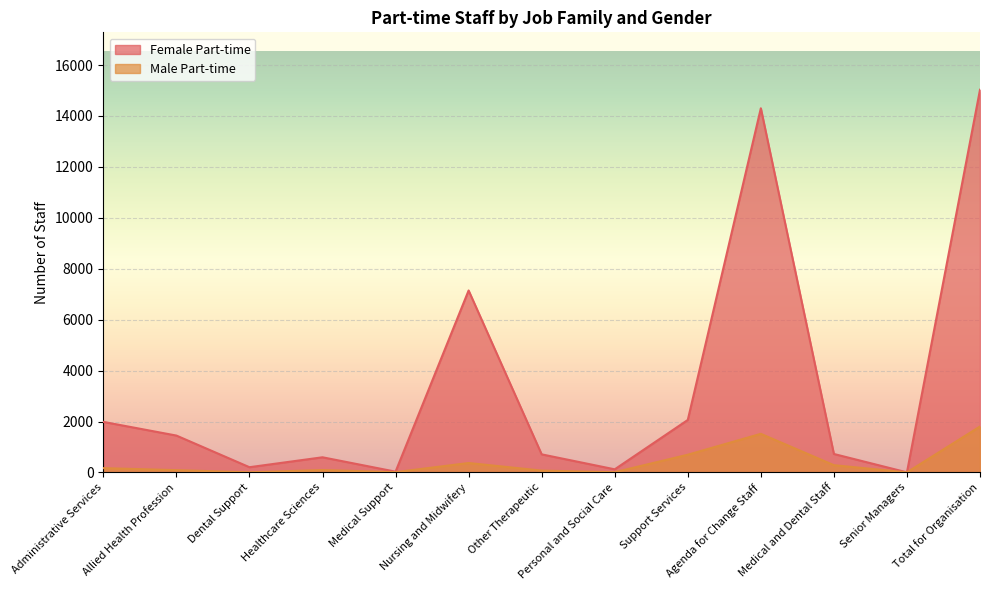

True or false: Male Part-time and Female Part-time intersect in this chart.

False